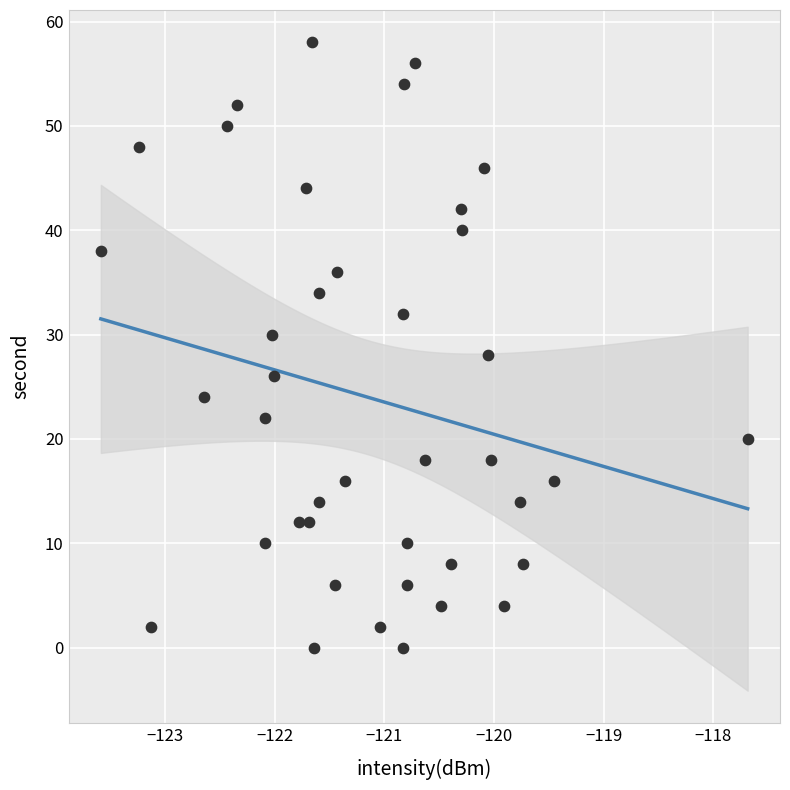

What is the range of Y values (max minus min)?

58